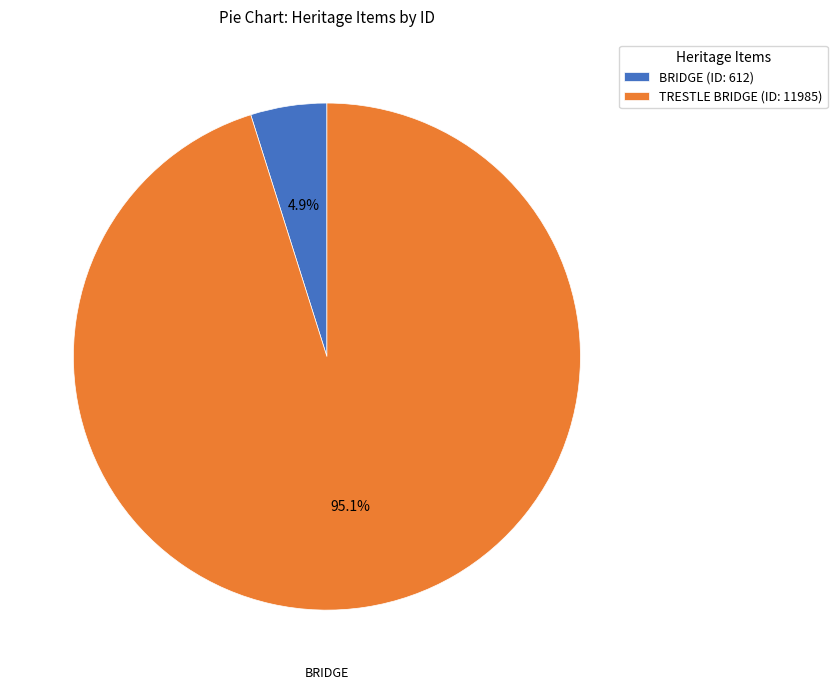

To the nearest percent, what is the difference between the largest and smallest slice percentages?

90%